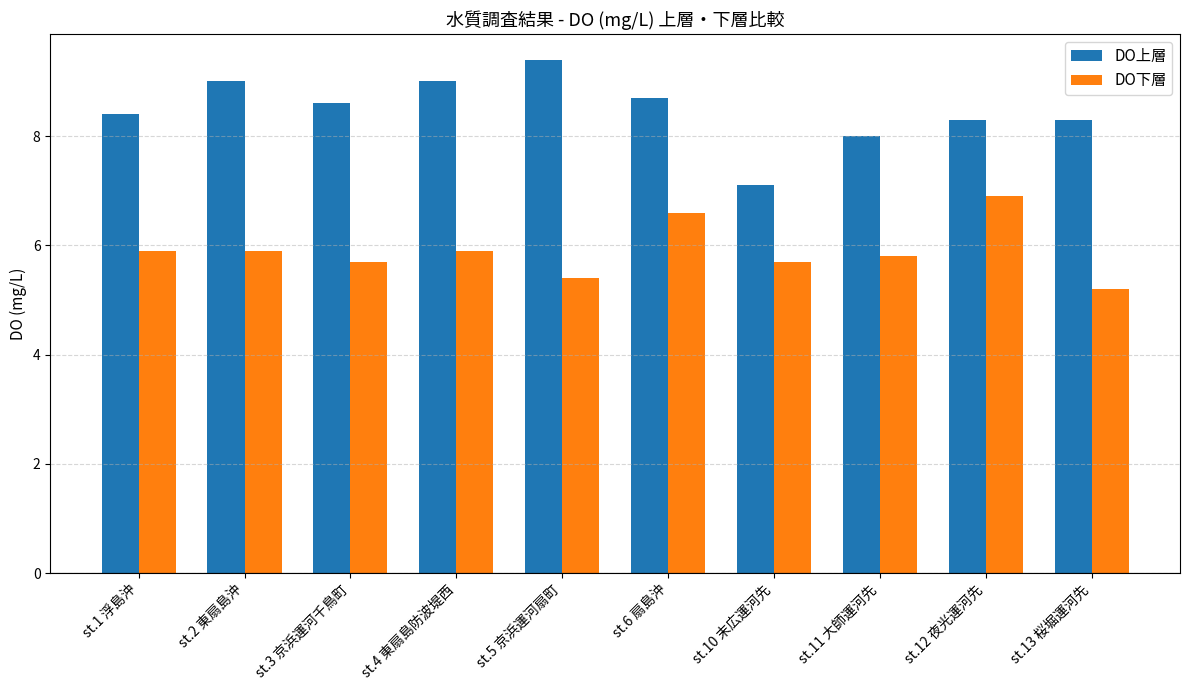

Which series has the largest total across all categories?

DO上層